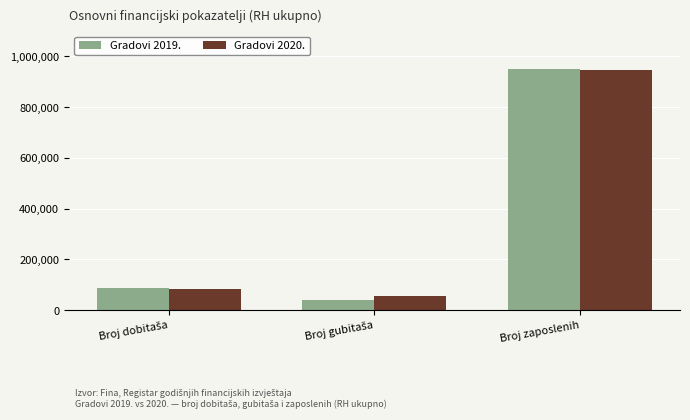

The value of Gradovi 2020. at Broj zaposlenih is 647470. True or false?

False